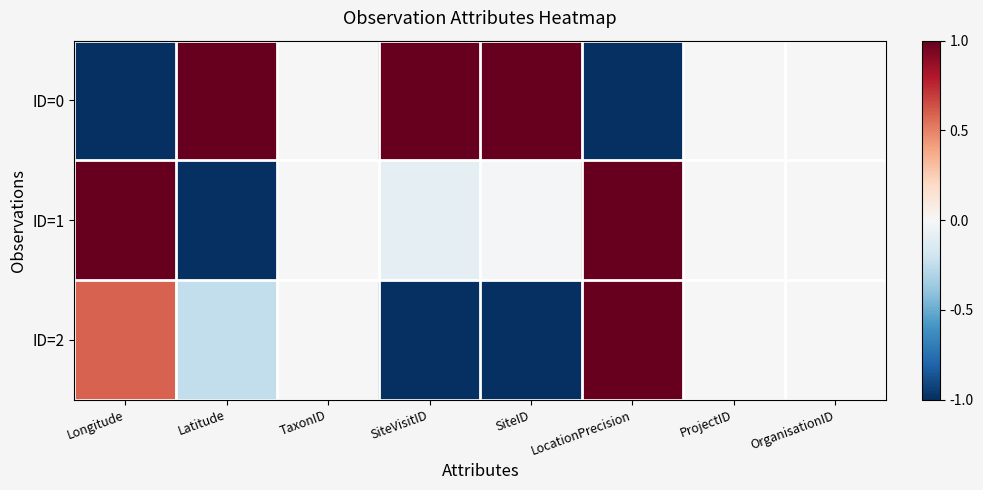

Between Longitude and LocationPrecision, which series saw the biggest shift?

ID=2